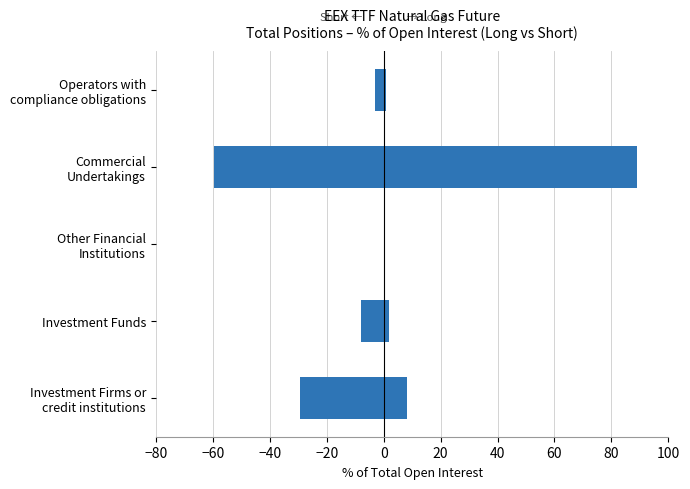

At how many categories does at least one series exceed 56?

1